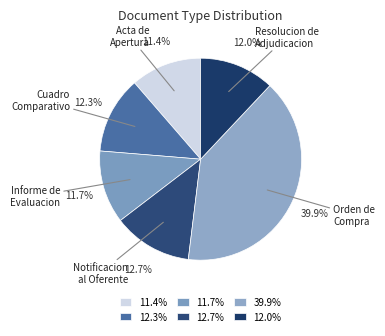

Between 12.0% and 11.4%, which is larger?

12.0%